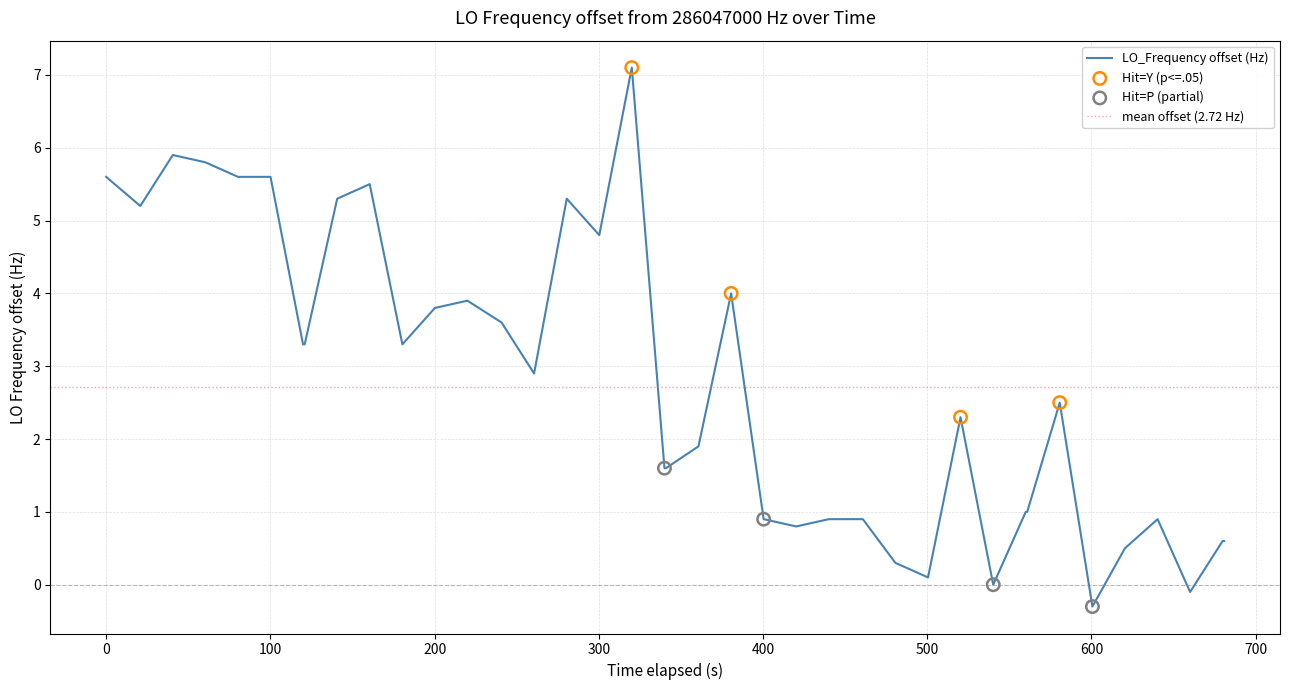

What is the maximum value for LO_Frequency offset (Hz)?

7.1